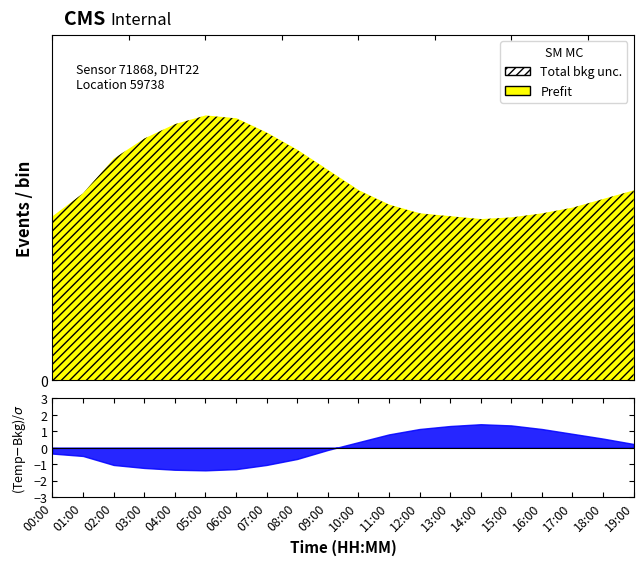

What is the value of the temperature point at the 5th from the left?

20.2